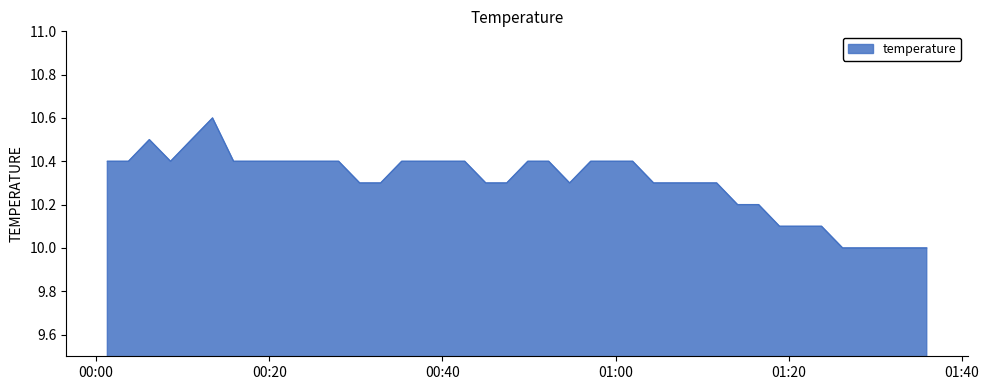

What is the difference between the maximum and minimum values?

0.6